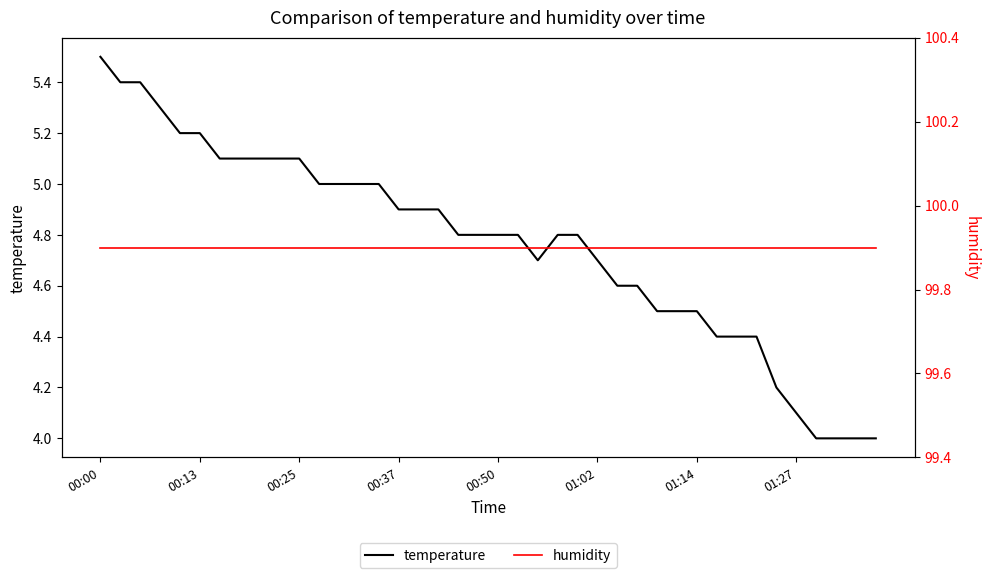

At which category does temperature reach its first local valley?

22